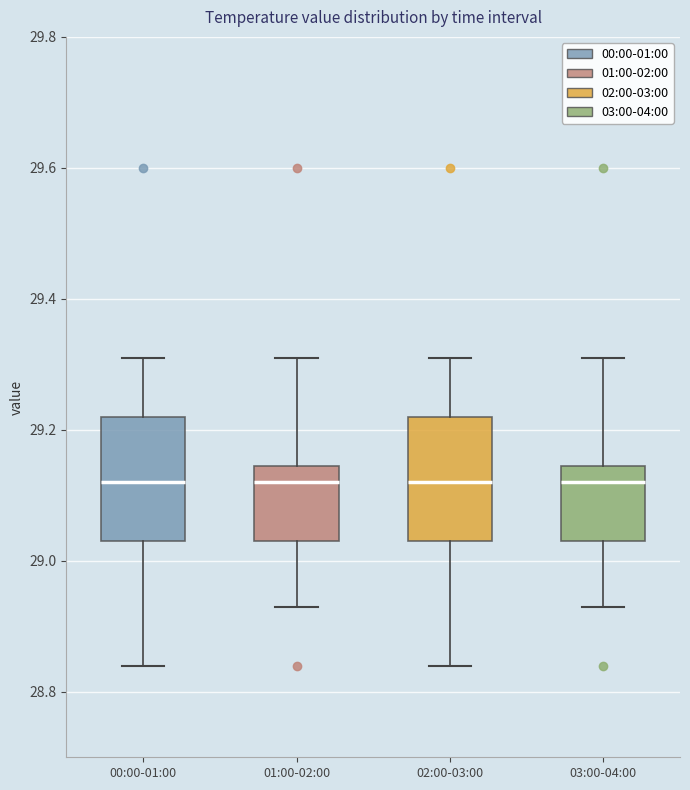

Reading left to right, read every box against the y-axis: the position of its median line, the range the box covers, and the ends of its whiskers. The values are not printed on the chart, so give them approximately, as read against the axis.

00:00-01:00: median 29.12, box 29.04 to 29.22, whiskers 28.84 to 29.32
01:00-02:00: median 29.12, box 29.04 to 29.14, whiskers 28.94 to 29.32
02:00-03:00: median 29.12, box 29.04 to 29.22, whiskers 28.84 to 29.32
03:00-04:00: median 29.12, box 29.04 to 29.14, whiskers 28.94 to 29.32